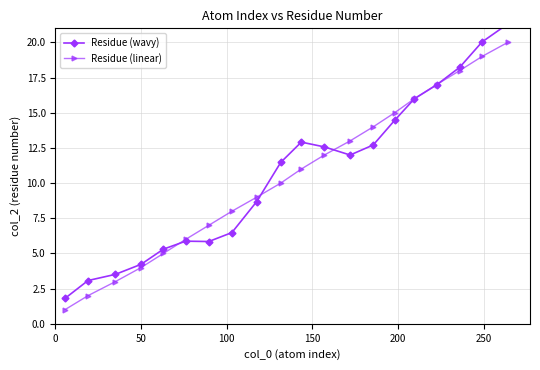

True or false: Residue (linear) has more than 0 points higher than both neighbors.

False